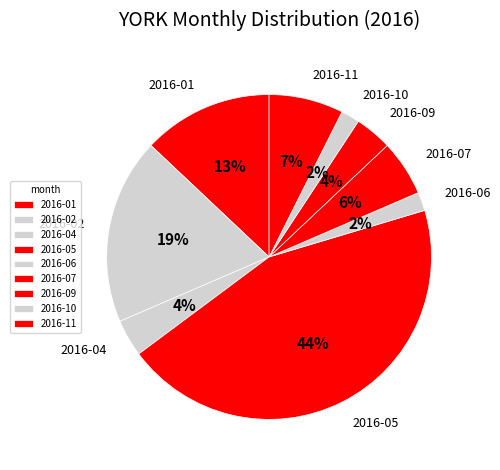

Between 2016-05 and 2016-09, which is larger?

2016-05